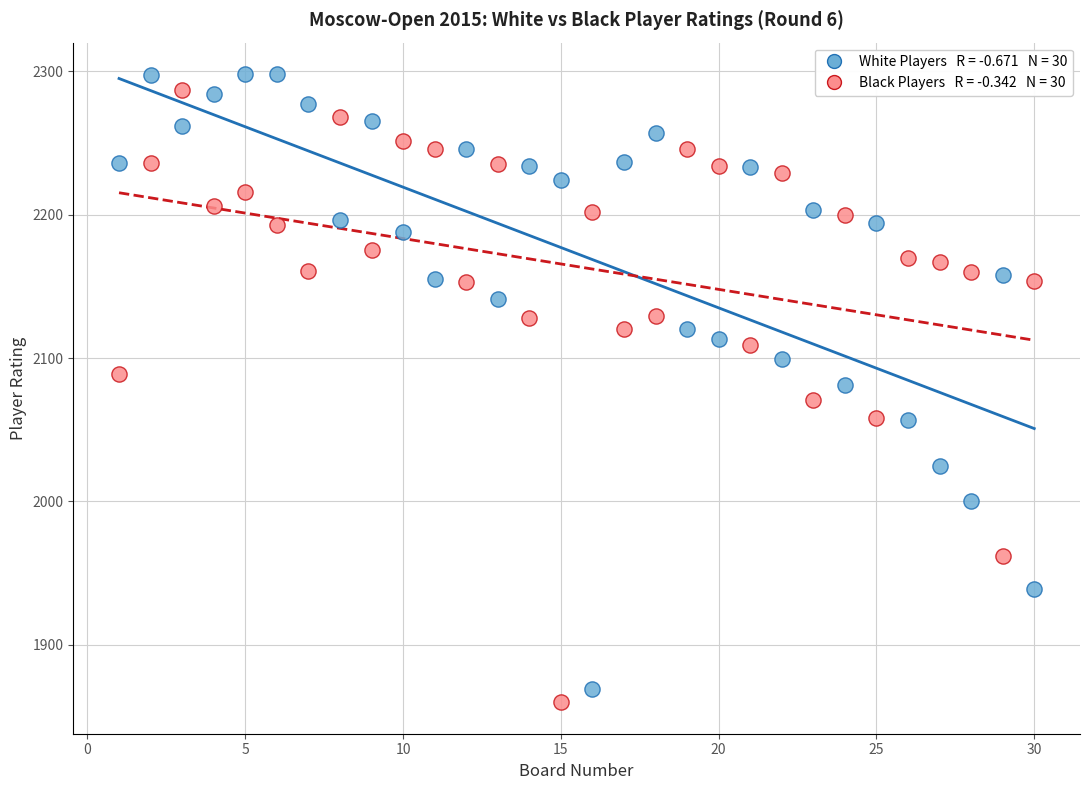

Across all data points, what is the range of Y values (max minus min)?

438